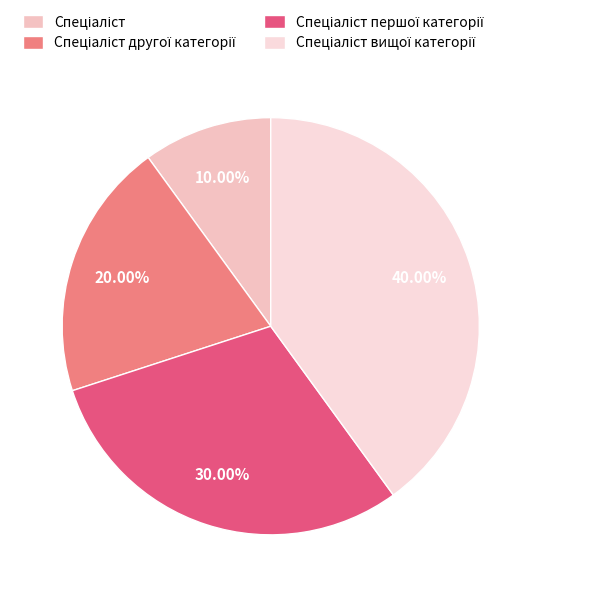

Rank the categories by value from highest to lowest.

Спеціаліст вищої категорії, Спеціаліст першої категорії, Спеціаліст другої категорії, Спеціаліст